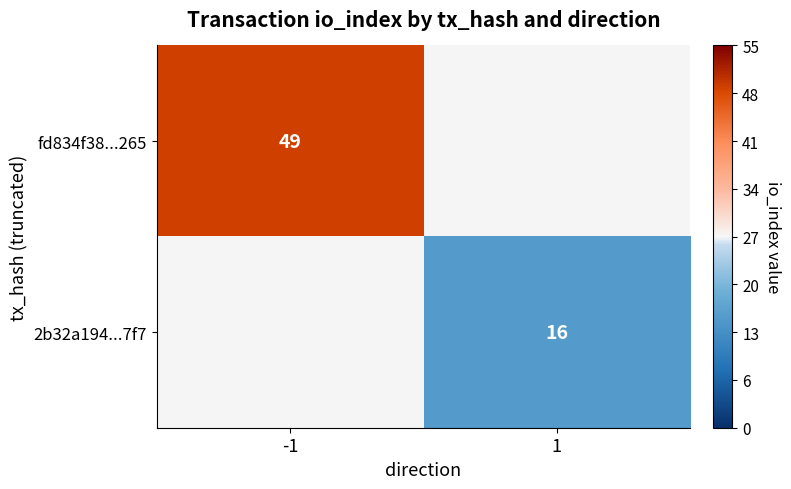

Is it true that 2b32a194...7f7 equals 22 at 1?

False